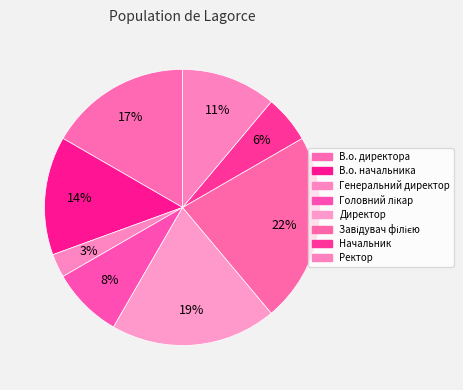

Which slice is the smallest?

Генеральний директор